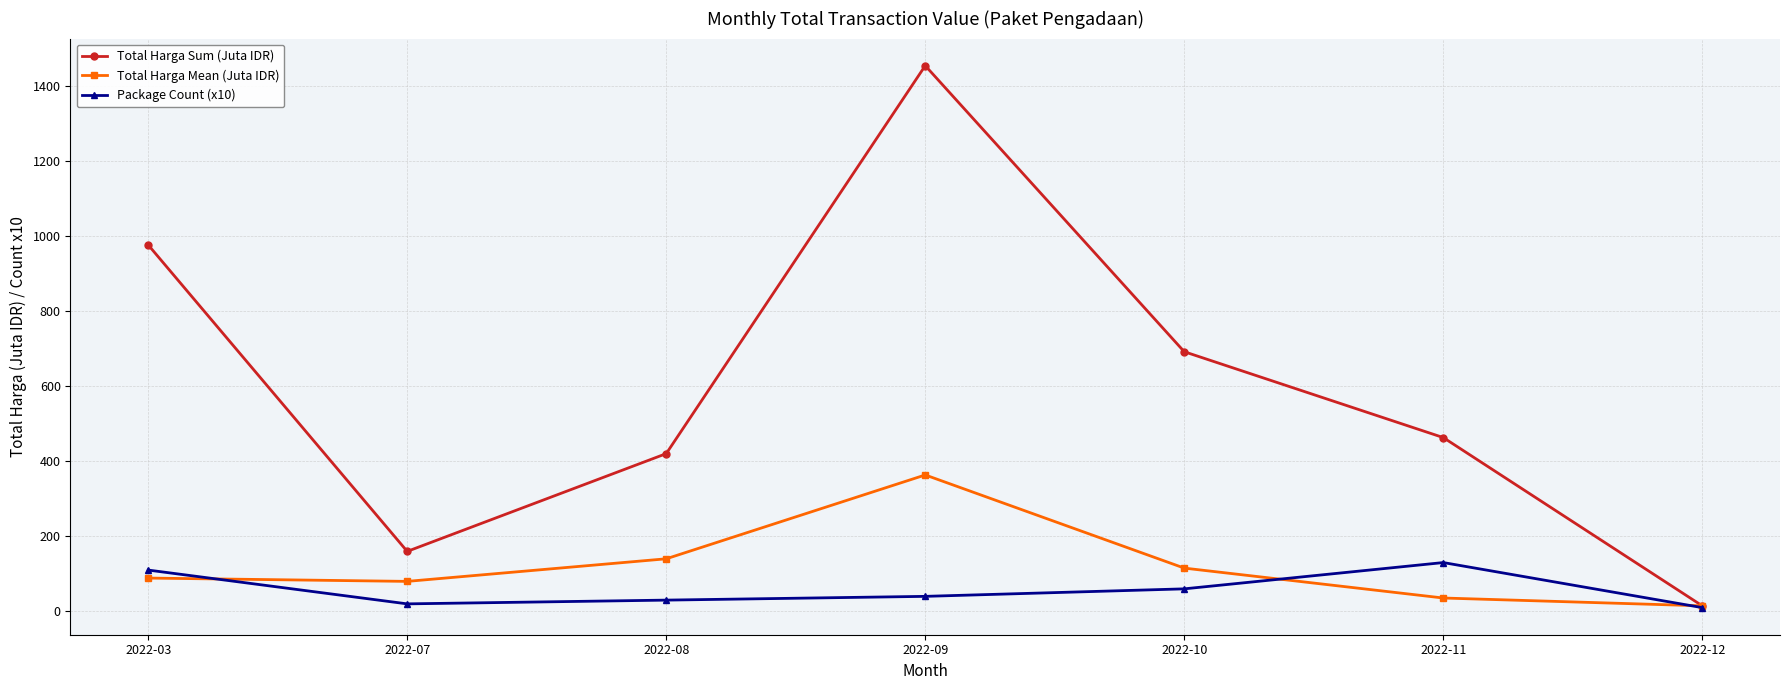

At which category does Total Harga Mean (Juta IDR) reach its first local valley?

2022-07